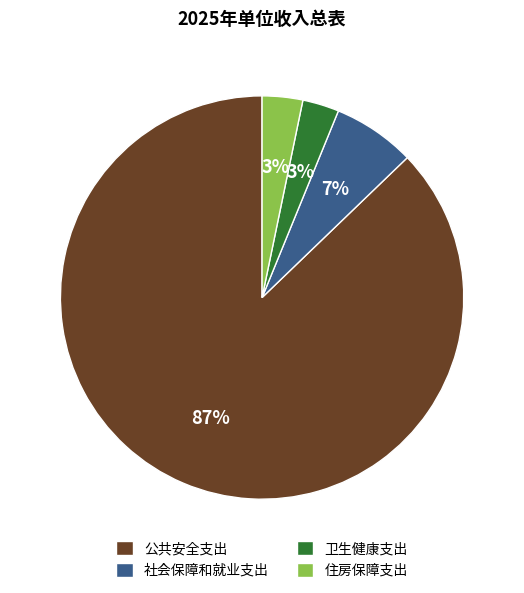

True or false: 公共安全支出 accounts for 74% of the total.

False